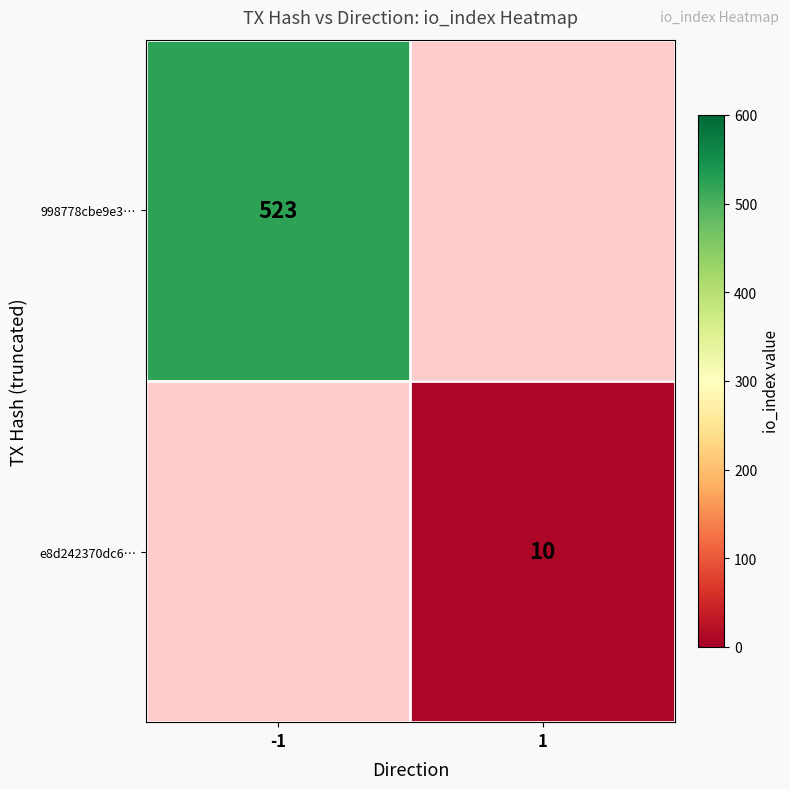

True or false: 998778cbe9e3… has a value of 523 at -1.

True